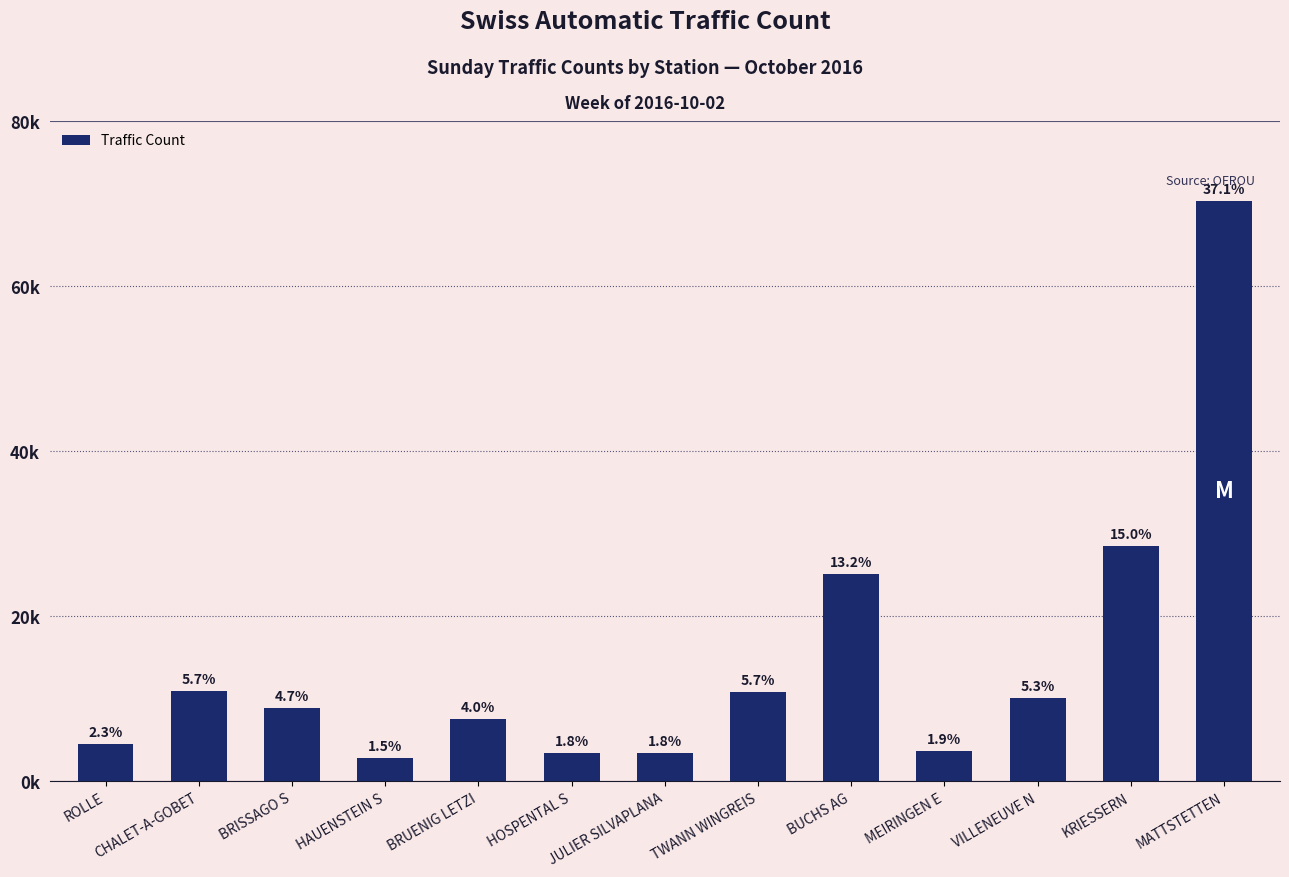

Approximately how many times larger is the value at VILLENEUVE N compared to MEIRINGEN E?

2.7